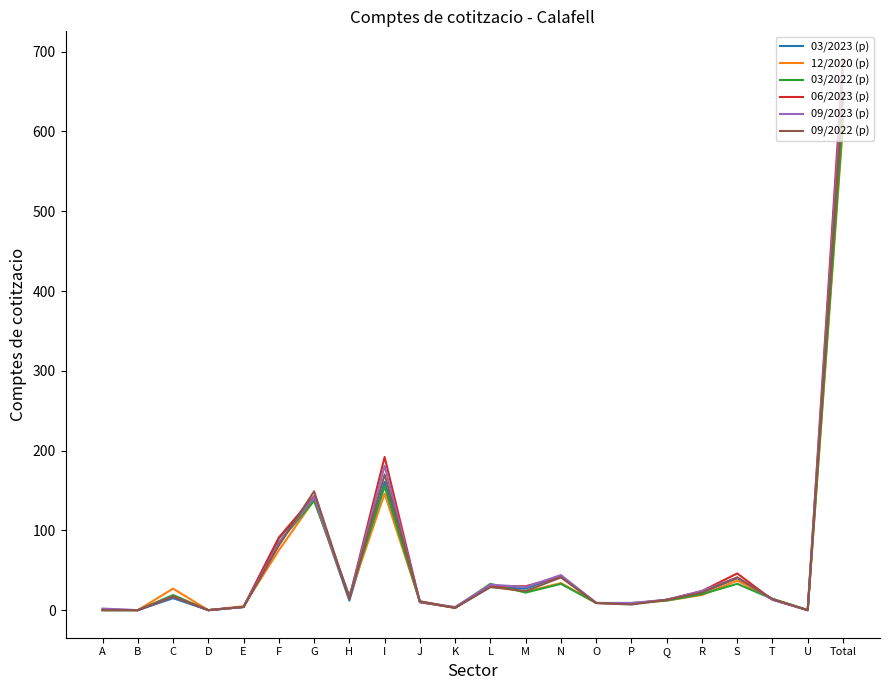

What are all the series names shown in the legend?

03/2023 (p), 12/2020 (p), 03/2022 (p), 06/2023 (p), 09/2023 (p), 09/2022 (p)